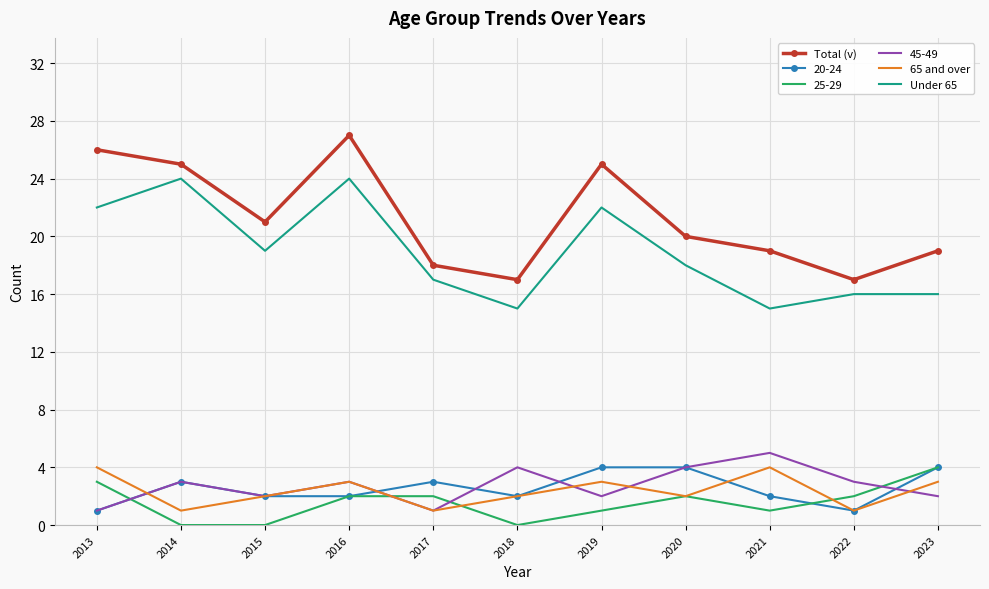

What is the approximate value of Total (v) at 2013, to the nearest 5?

25